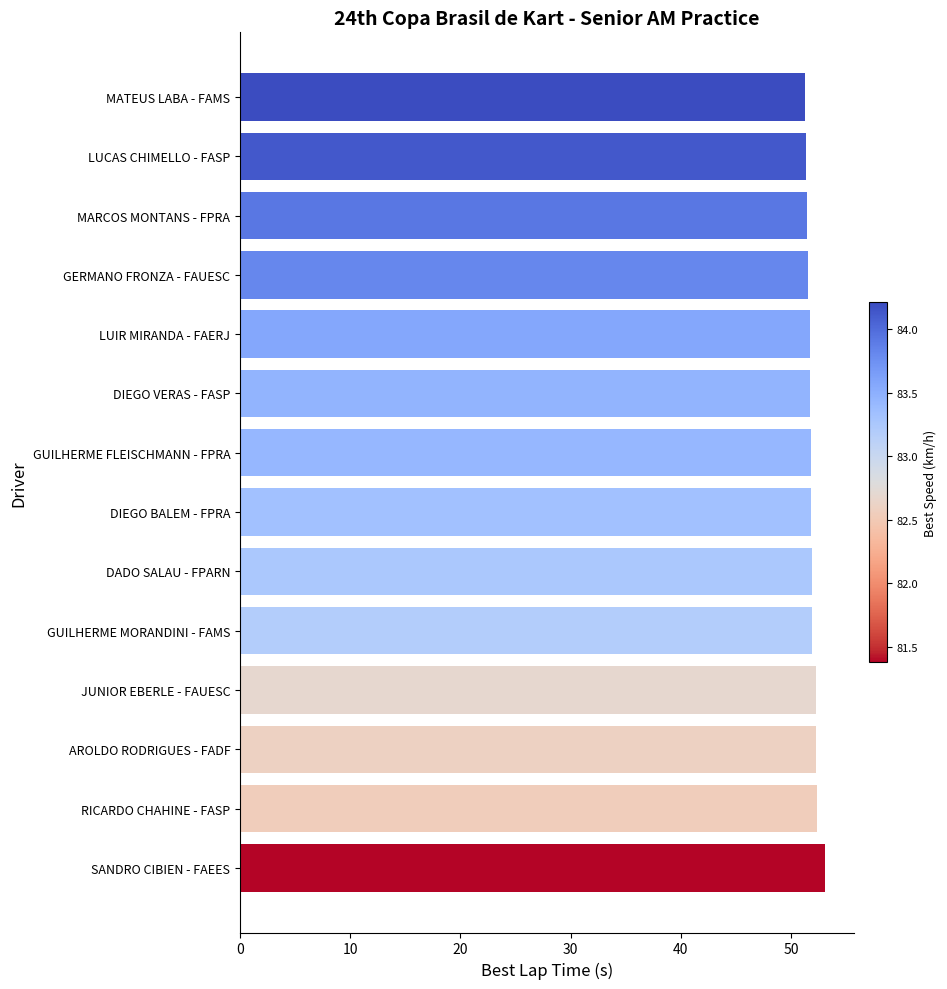

What is the ratio of the value at GUILHERME MORANDINI - FAMS to the value at AROLDO RODRIGUES - FADF?

1.0